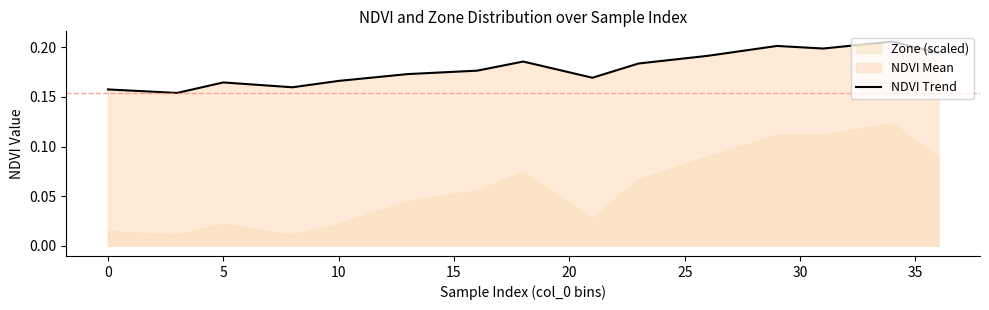

The NDVI Trend series shows 0.1 at 5. True or false?

False